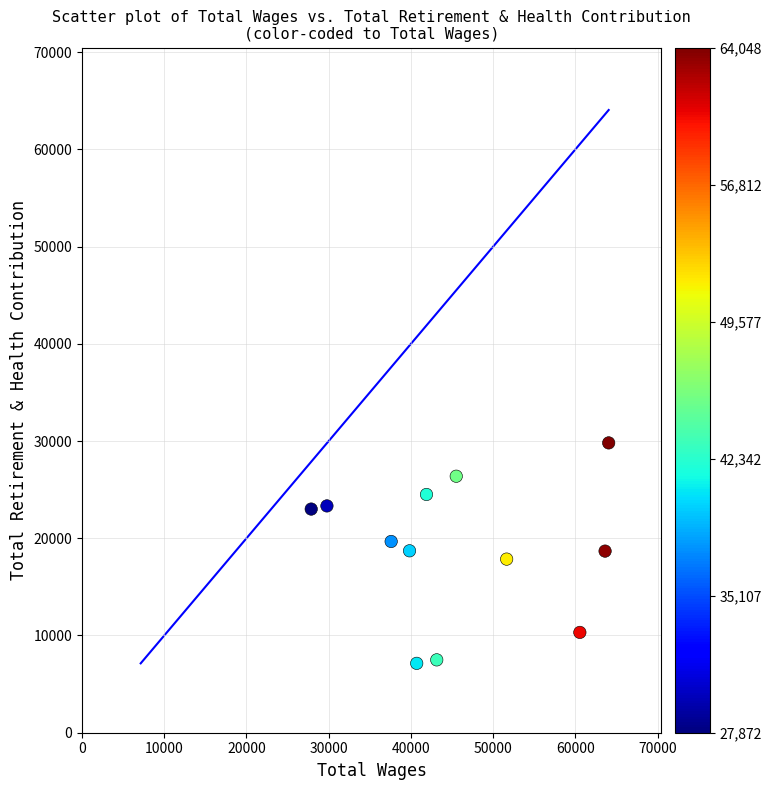

What is the range of Y values (max minus min)?

22675